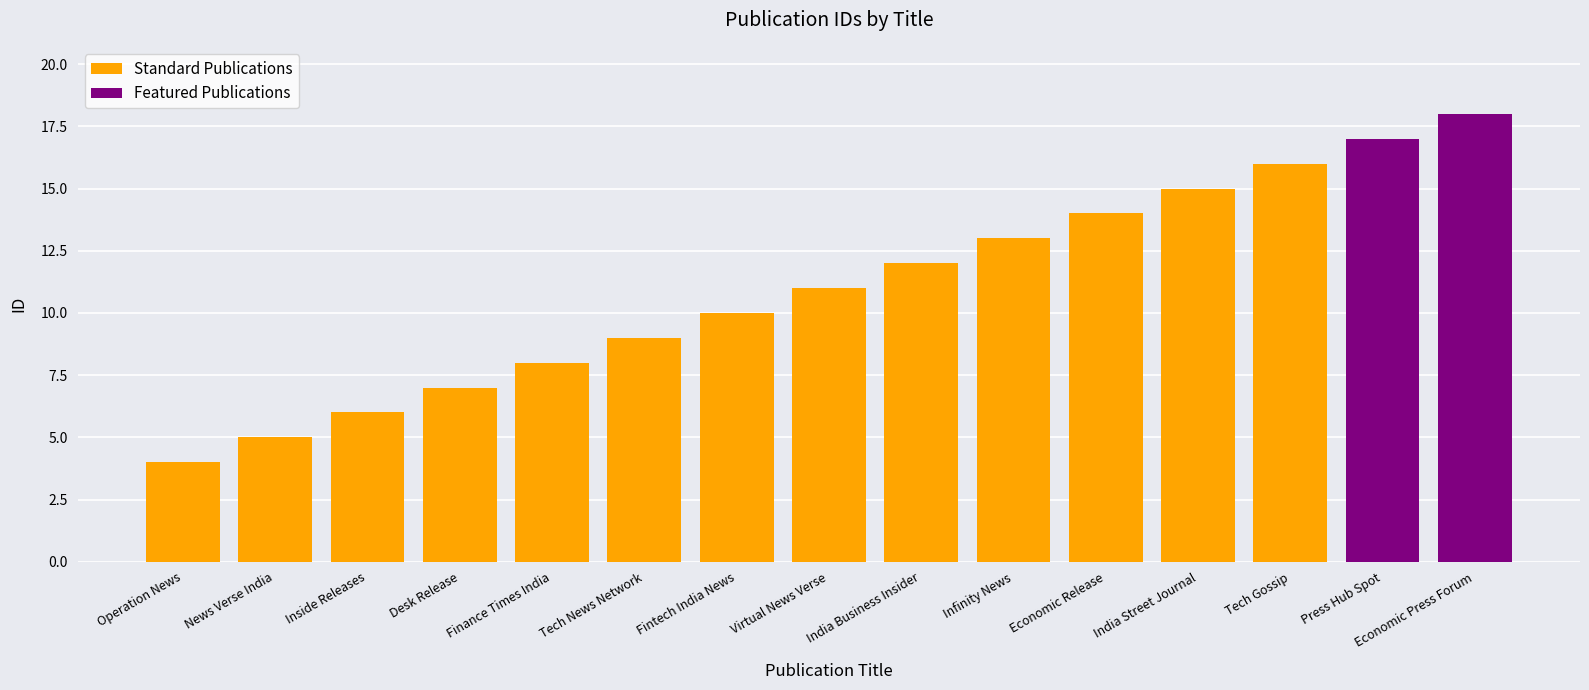

The value at Economic Release is 21. True or false?

False